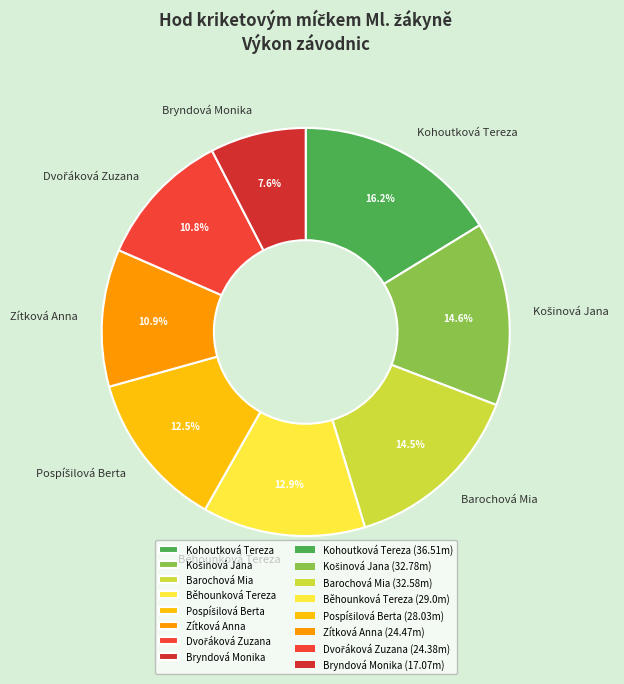

What is the ratio of the value at Bryndová Monika to the value at Zítková Anna?

0.7